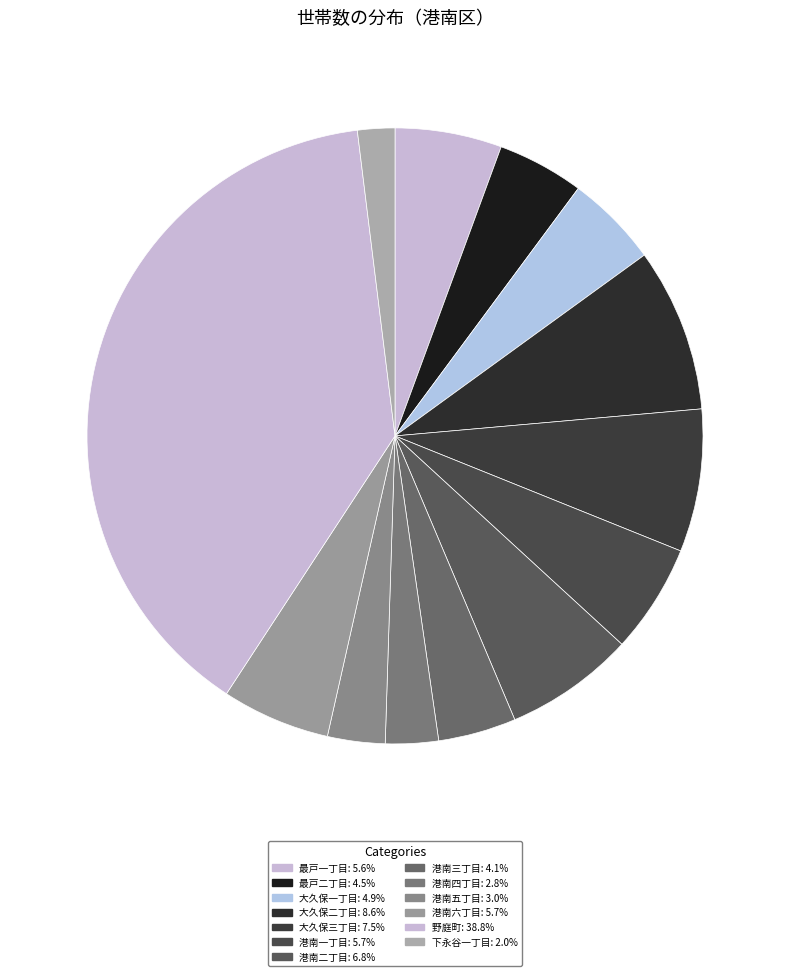

Is there any slice that represents more than half of the pie?

No